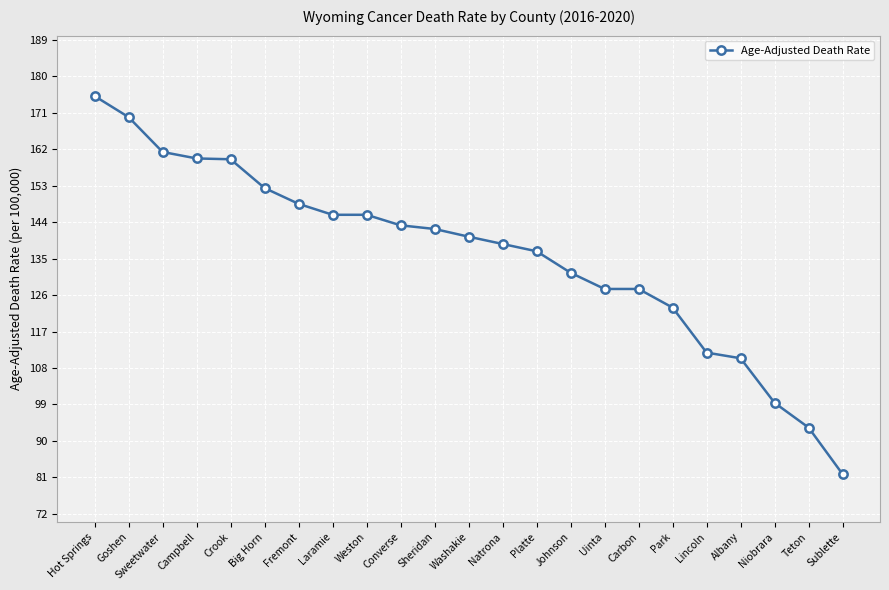

Is it true that the value at Sheridan is 142.3?

True